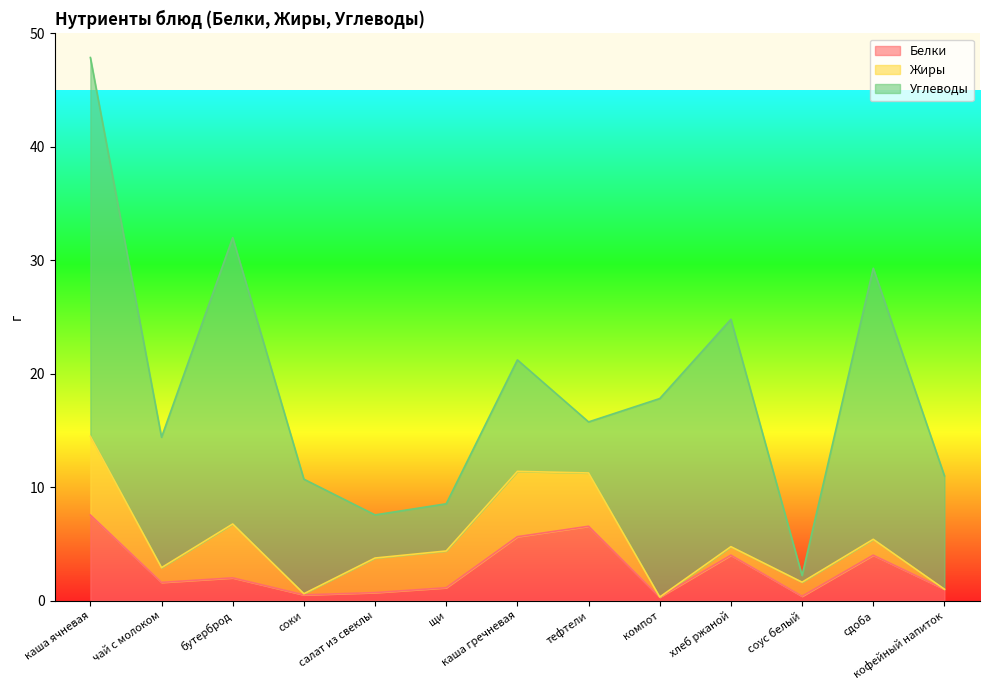

What is the total value across all series at сдоба?

29.3